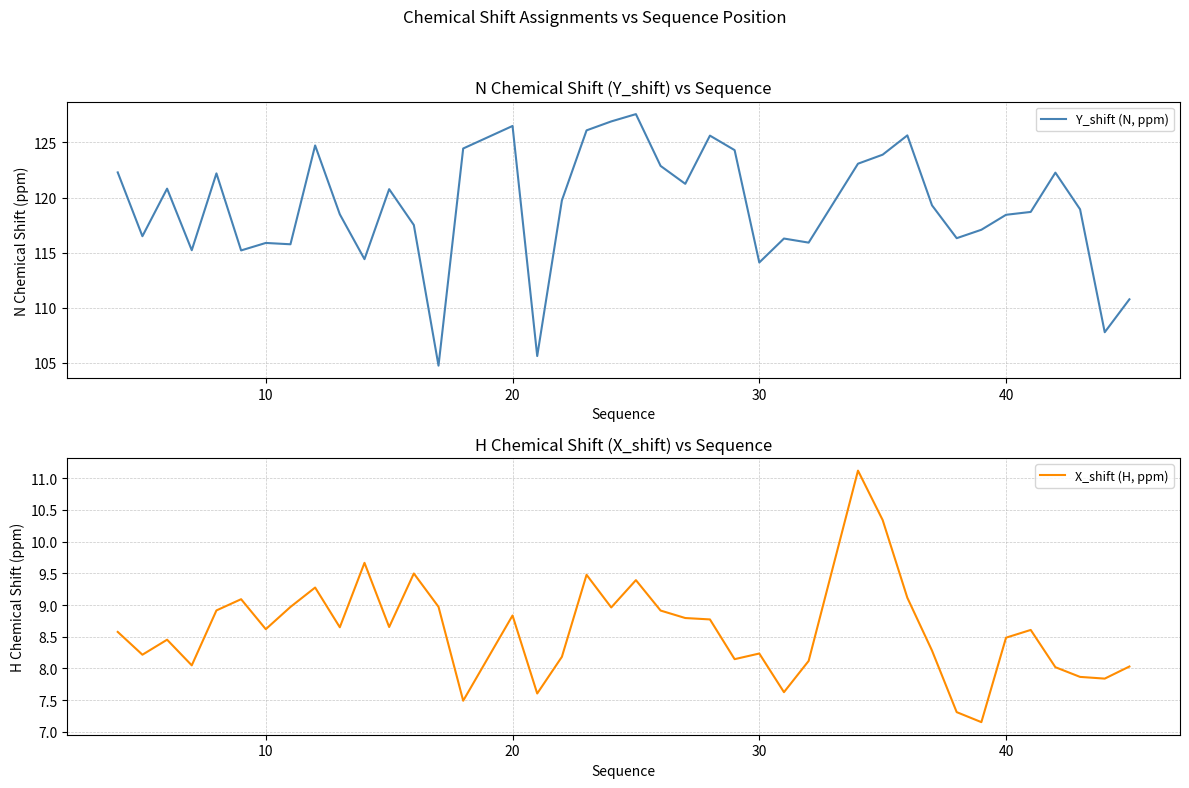

List the series in order of their peak value, lowest first.

X_shift (H, ppm), Y_shift (N, ppm)